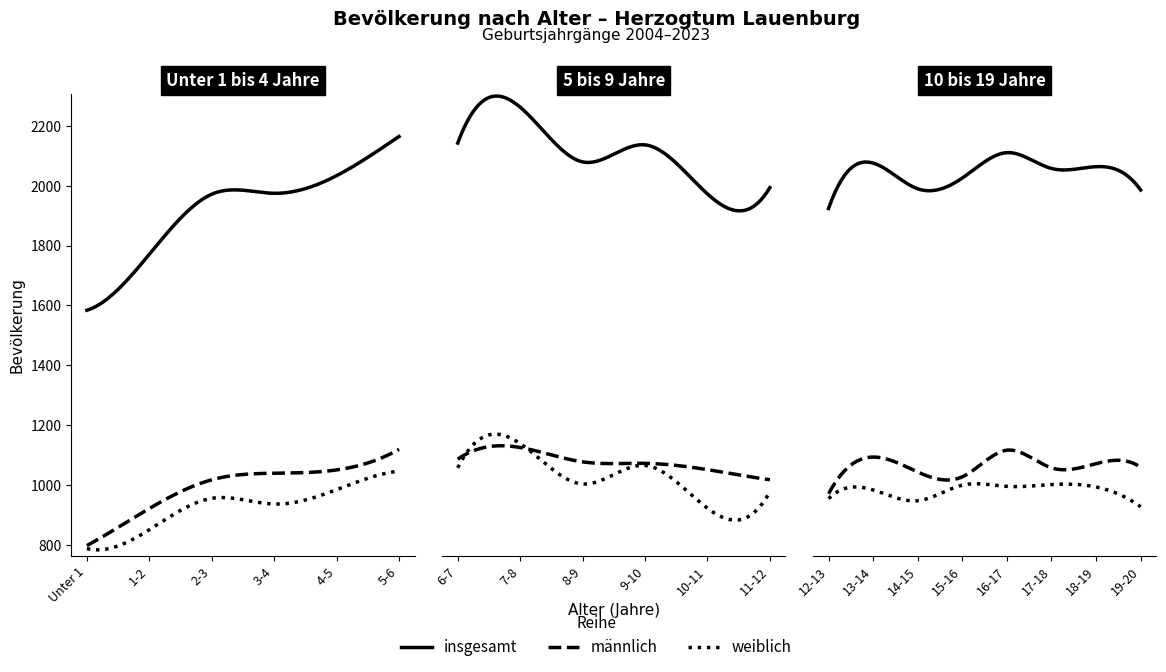

True or false: männlich has a value of 472 at 2-3.

False